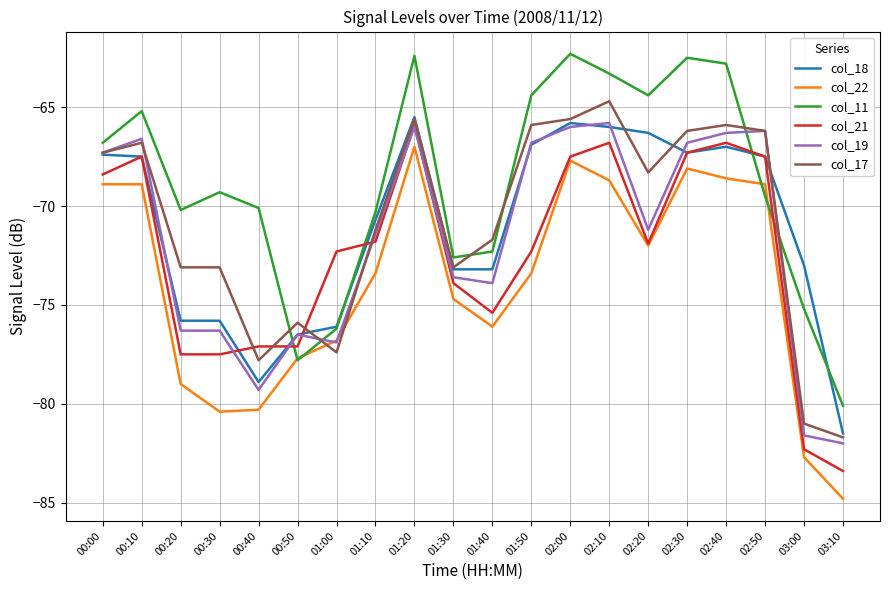

At which label is col_19 closest to -73?

01:30